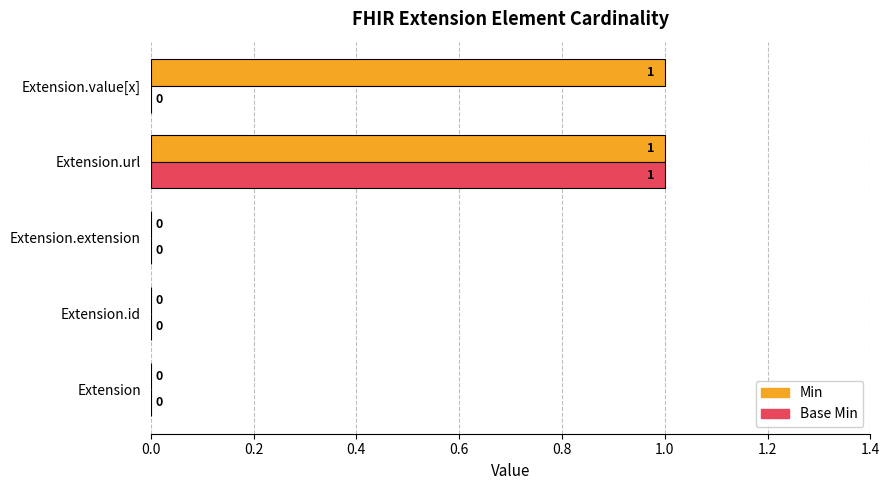

The Min series shows 0 at Extension.id. True or false?

True